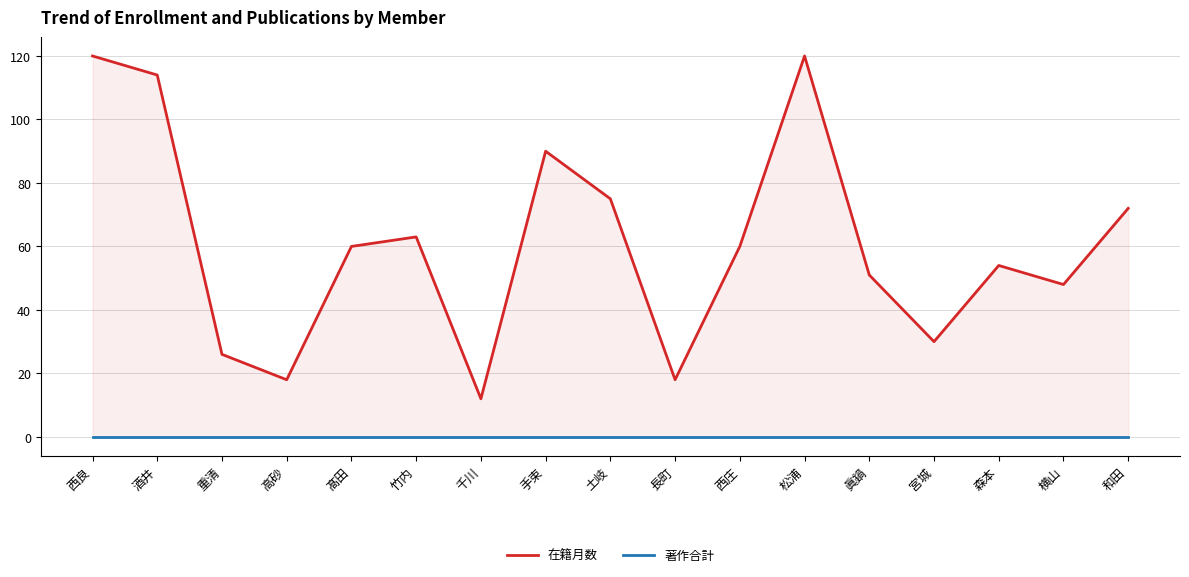

The 著作合計 series shows 0 at 土岐. True or false?

True